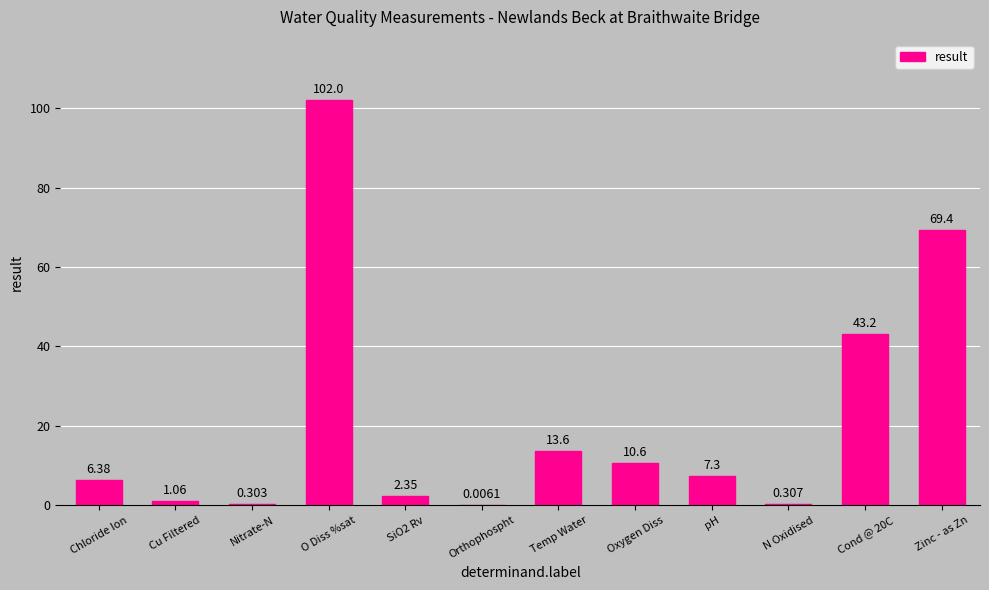

Are the bars grouped side by side (vs. stacked)?

No